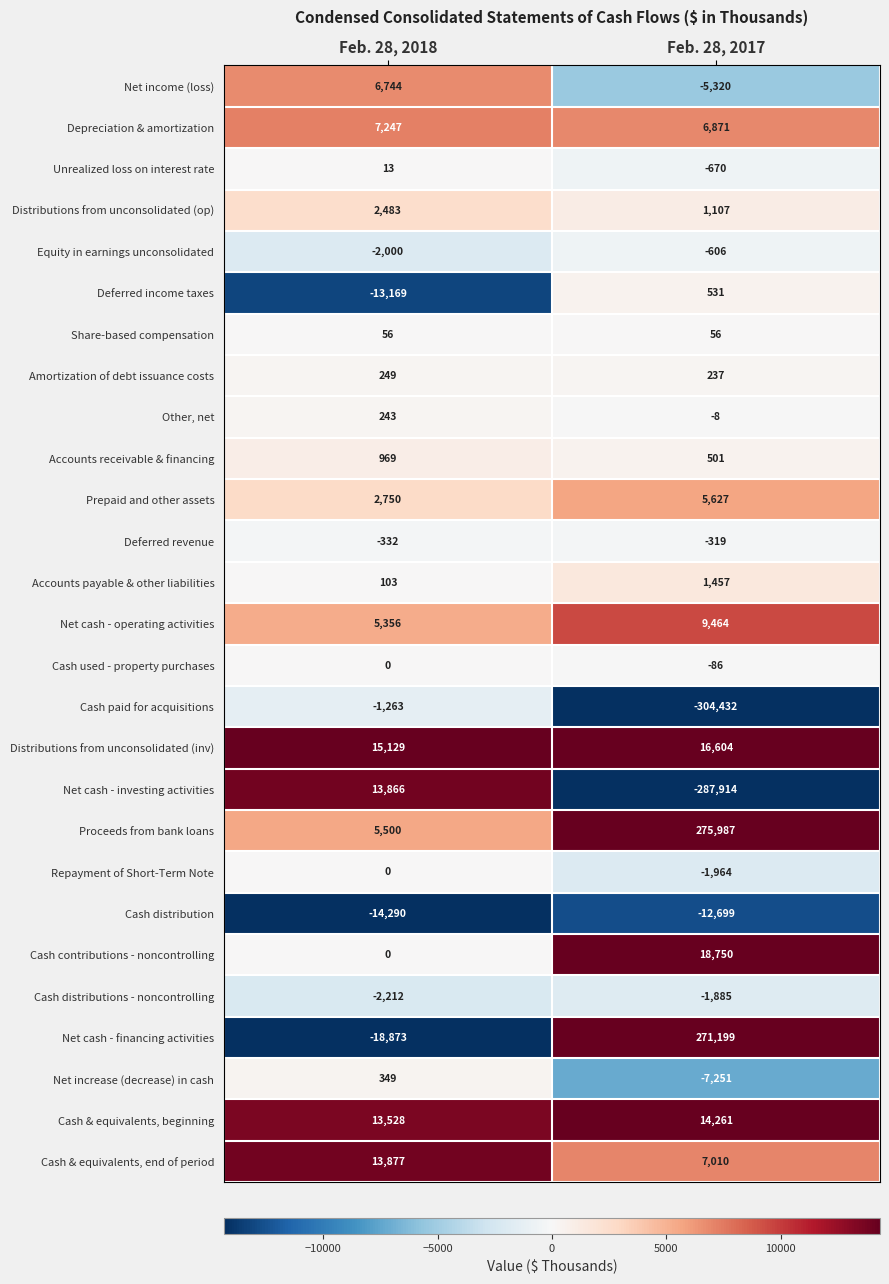

Rank the series at Feb. 28, 2017 from highest to lowest value.

Proceeds from bank loans, Net cash - financing activities, Cash contributions - noncontrolling, Distributions from unconsolidated (inv), Cash & equivalents, beginning, Net cash - operating activities, Cash & equivalents, end of period, Depreciation & amortization, Prepaid and other assets, Accounts payable & other liabilities, Distributions from unconsolidated (op), Deferred income taxes, Accounts receivable & financing, Amortization of debt issuance costs, Share-based compensation, Other, net, Cash used - property purchases, Deferred revenue, Equity in earnings unconsolidated, Unrealized loss on interest rate, Cash distributions - noncontrolling, Repayment of Short-Term Note, Net income (loss), Net increase (decrease) in cash, Cash distribution, Net cash - investing activities, Cash paid for acquisitions